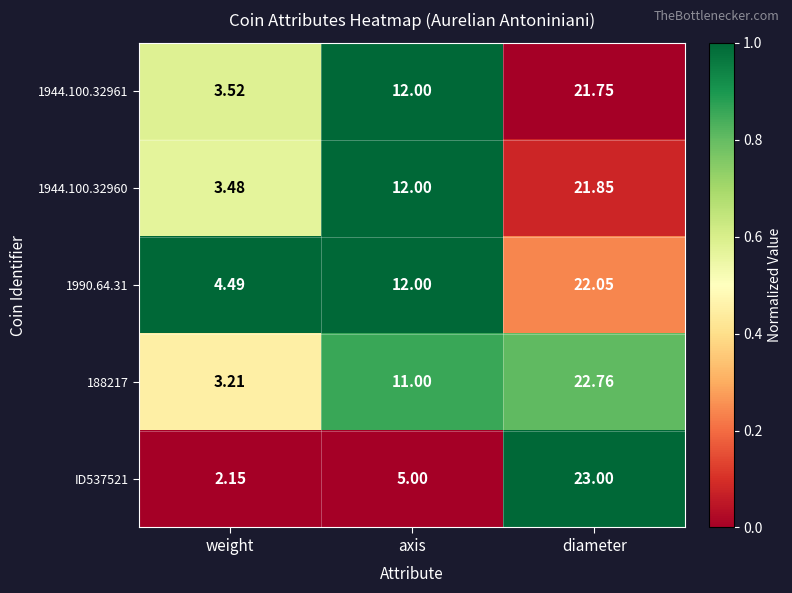

Is the value of 188217 at axis greater than the value of 1944.100.32960 at weight?

Yes